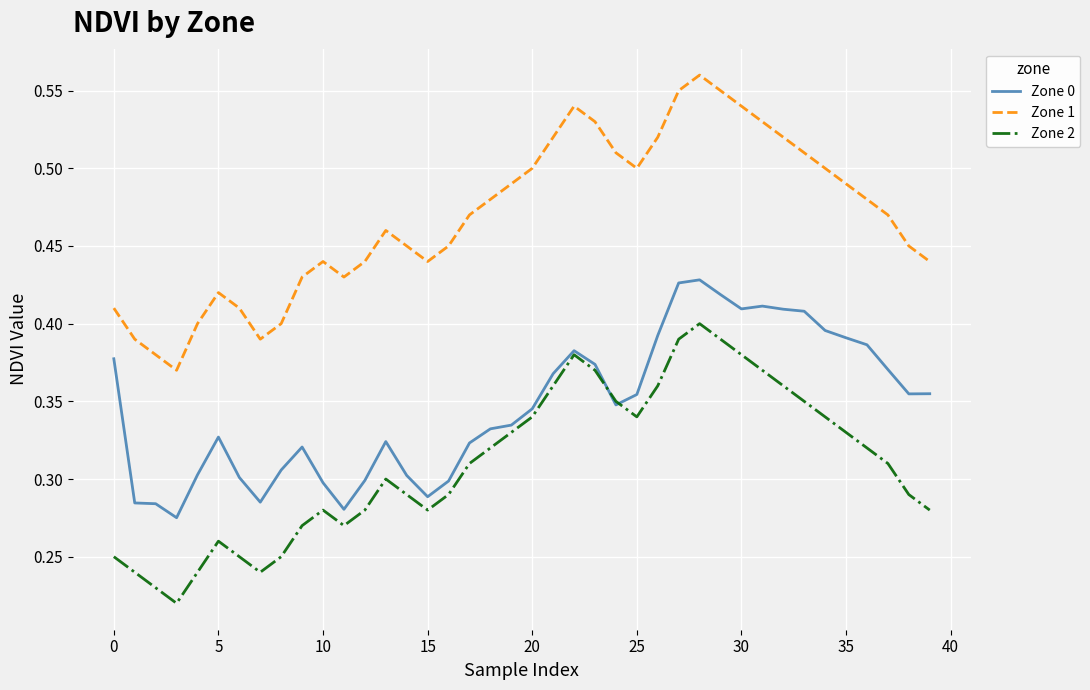

Which series has the largest range (max minus min)?

Zone 1